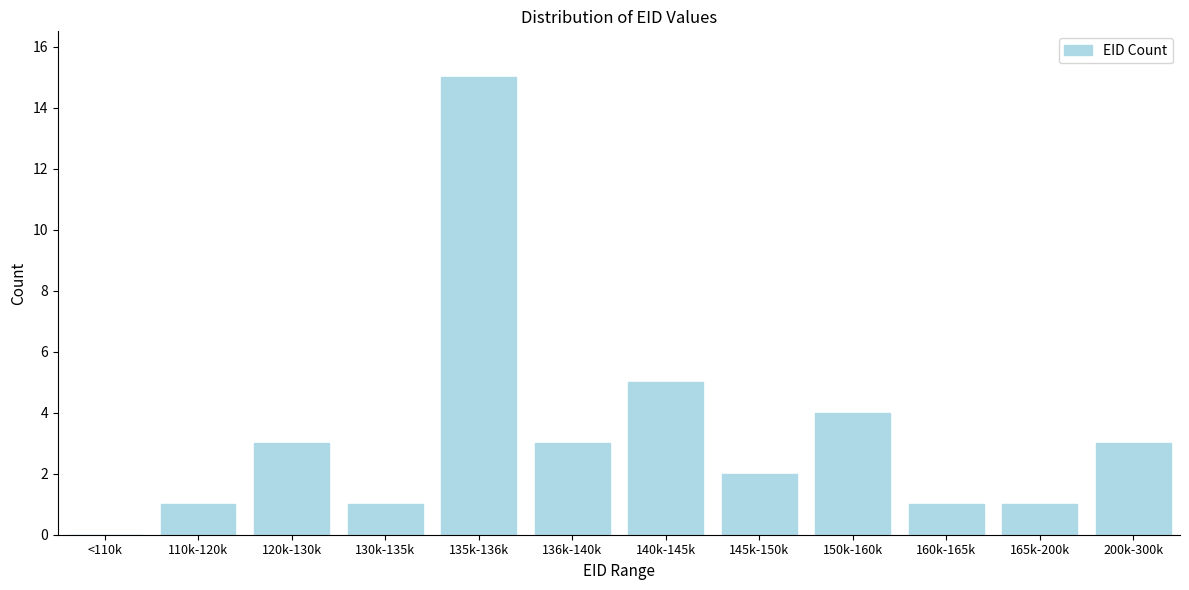

Reading left to right, extract all data points from this chart.

<110k=0	110k-120k=1	120k-130k=3	130k-135k=1	135k-136k=15	136k-140k=3	140k-145k=5	145k-150k=2	150k-160k=4	160k-165k=1	165k-200k=1	200k-300k=3